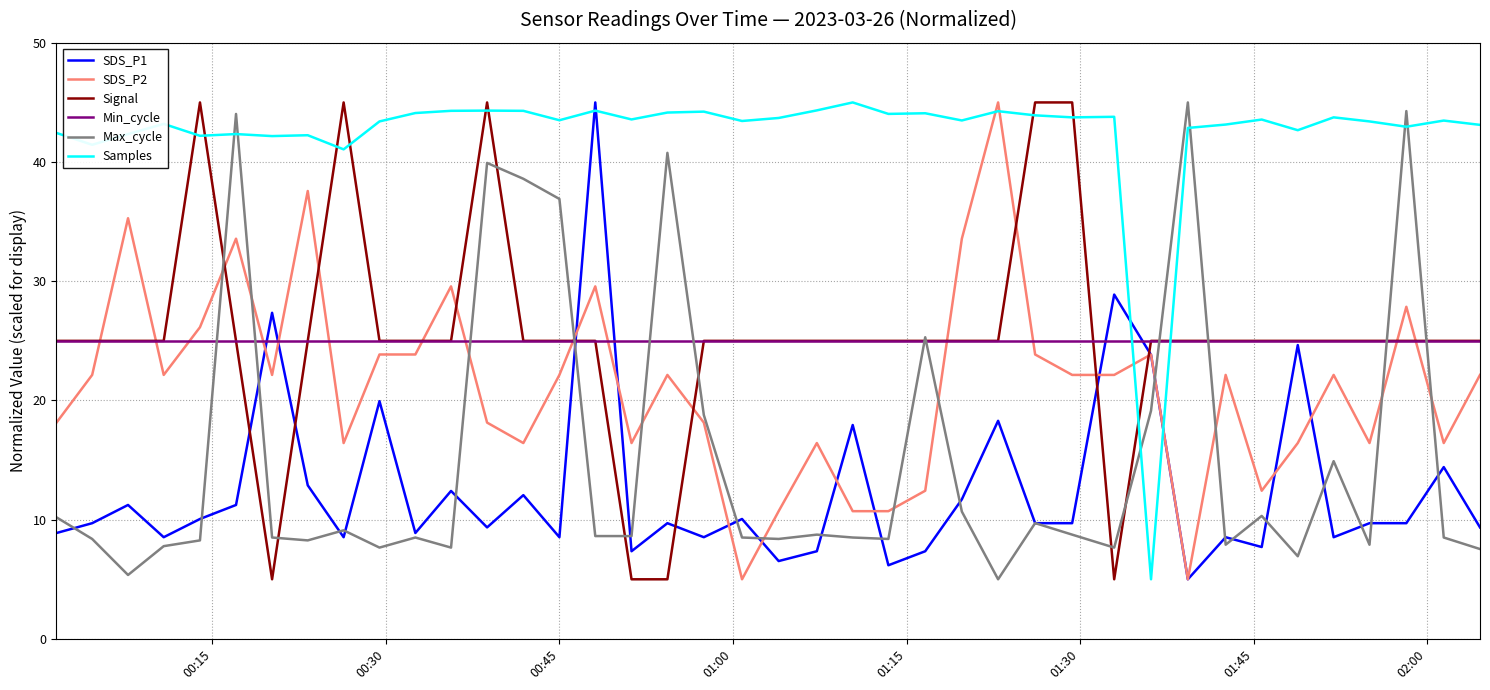

What is the sum of all SDS_P1 values?

505.3